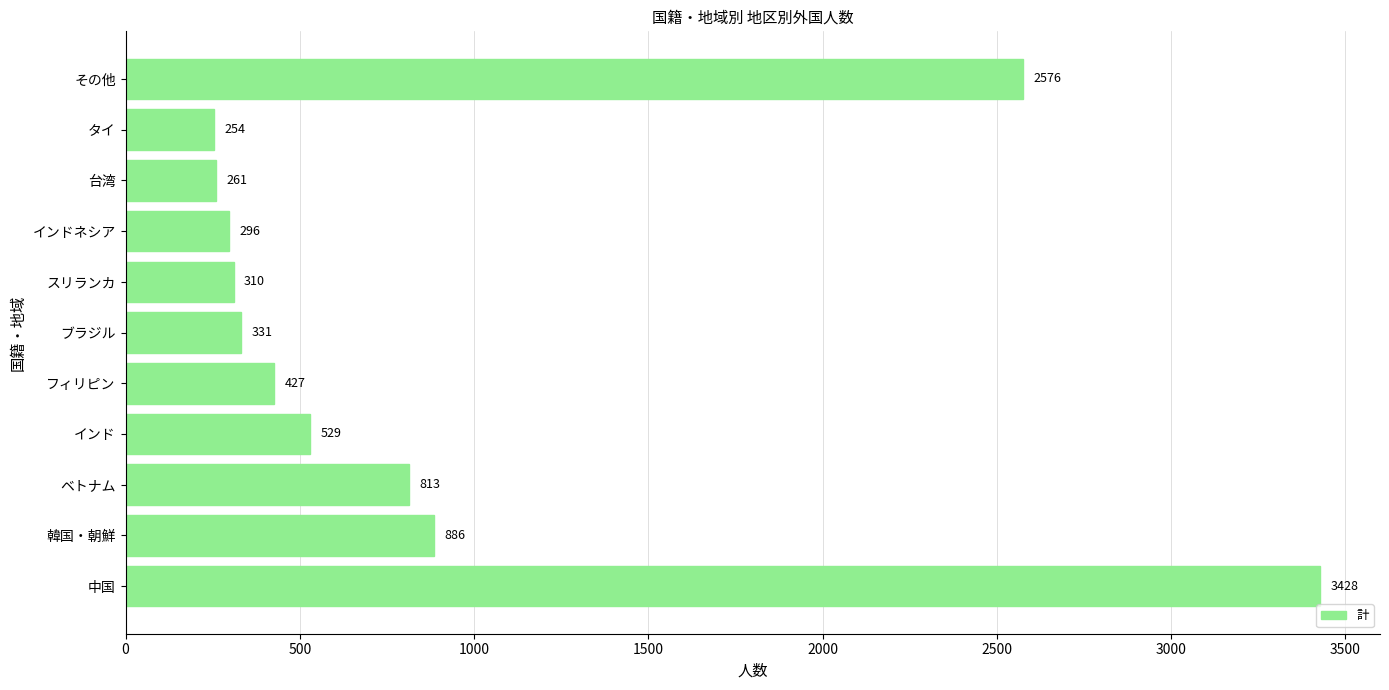

List the labels in order of value, largest first.

中国, その他, 韓国・朝鮮, ベトナム, インド, フィリピン, ブラジル, スリランカ, インドネシア, 台湾, タイ